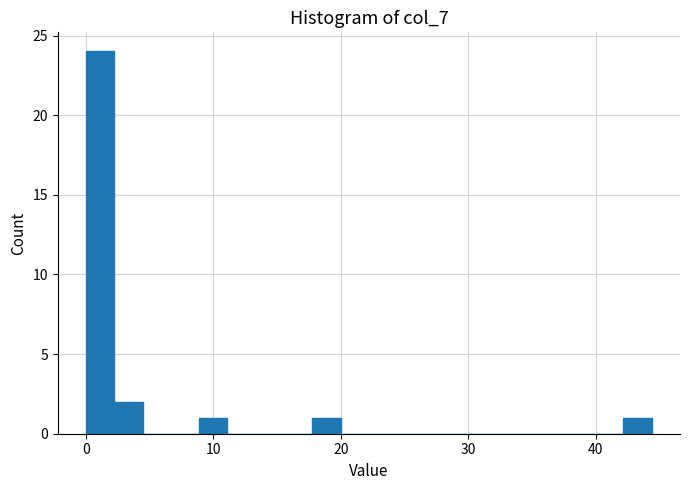

Around what value on the x-axis is the tallest bar? Give the approximate position of its centre, as read against the axis.

1